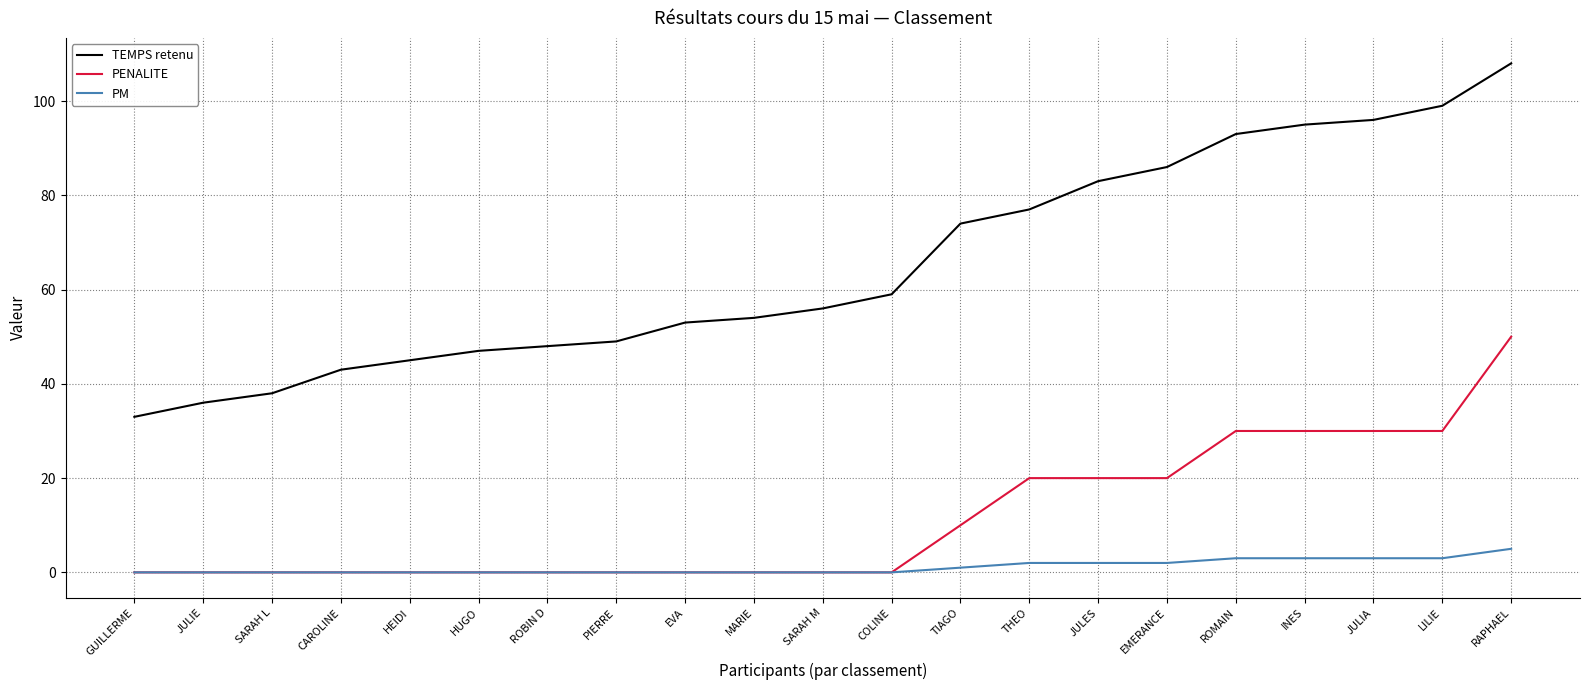

True or false: PENALITE and TEMPS retenu intersect in this chart.

False